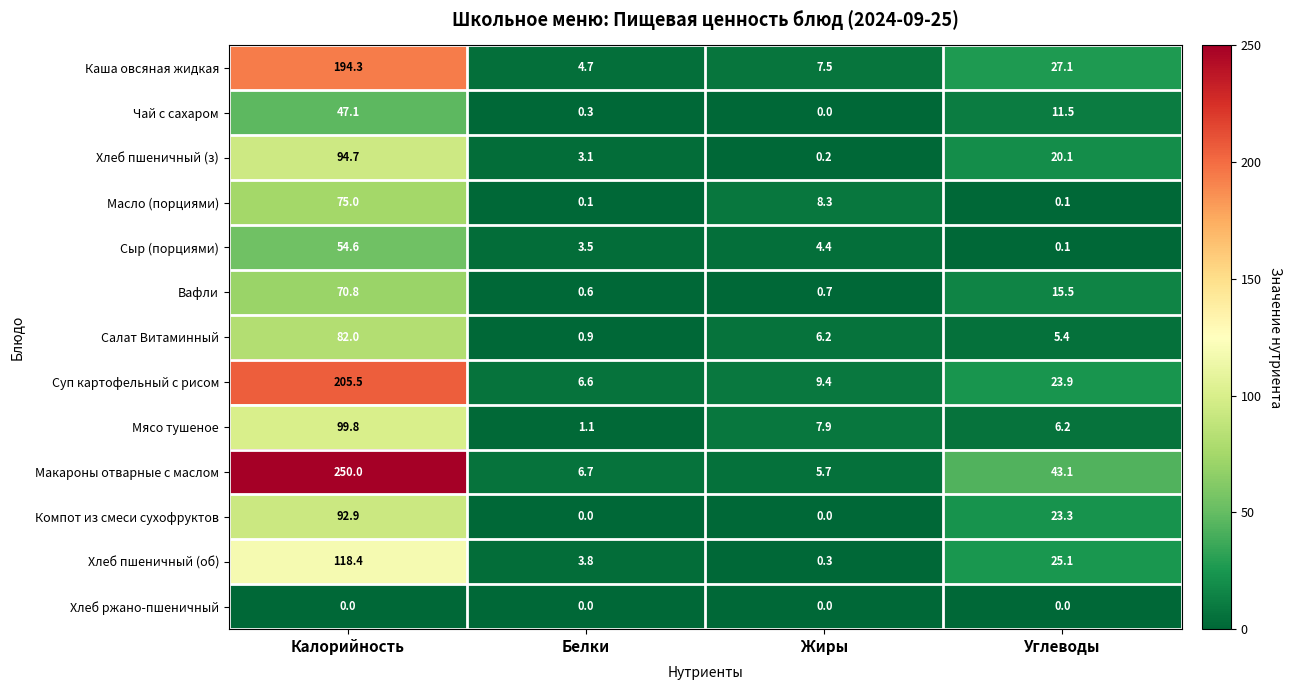

The Салат Витаминный series shows 128.4 at Калорийность. True or false?

False